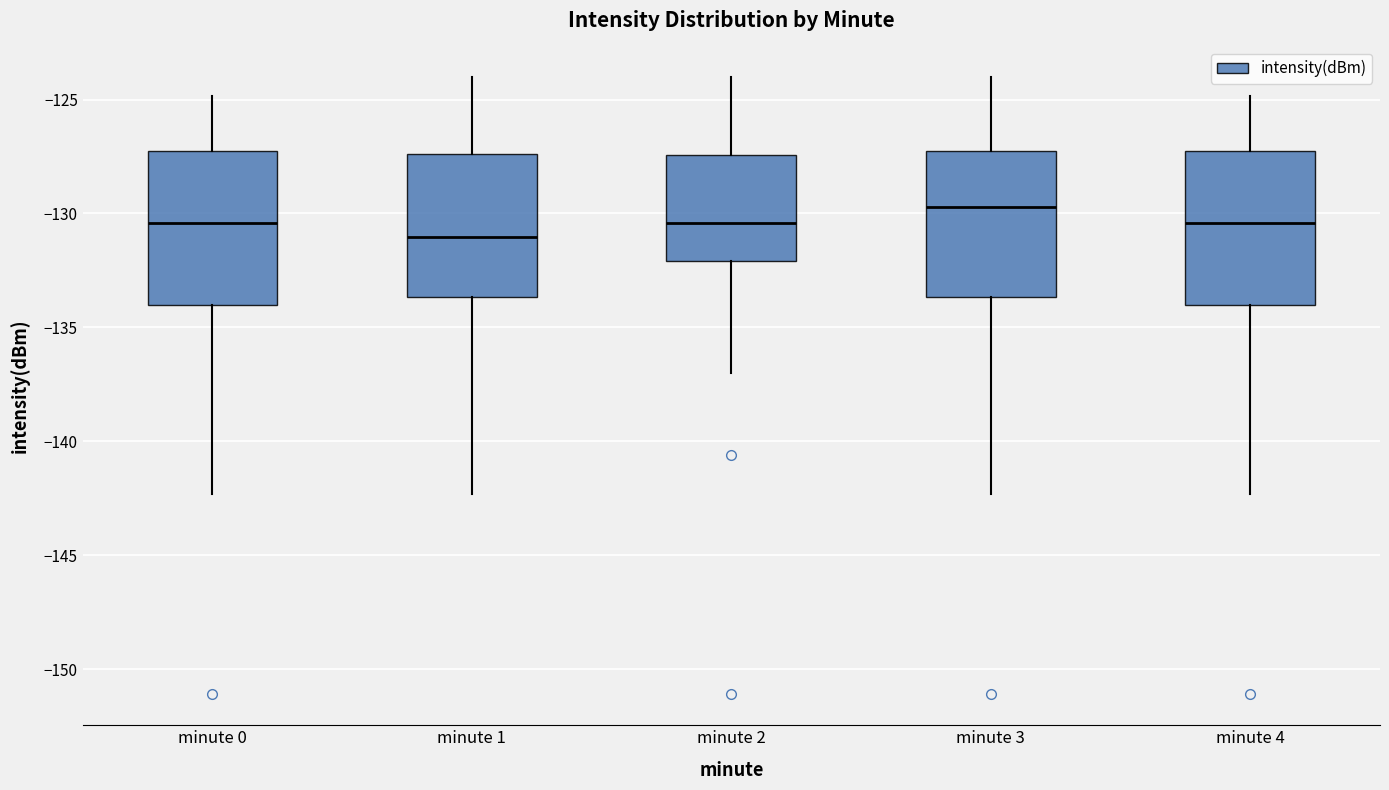

Reading left to right, read every box against the y-axis: the position of its median line, the range the box covers, and the ends of its whiskers. The values are not printed on the chart, so give them approximately, as read against the axis.

minute 0: median -130.5, box -134.0 to -127.5, whiskers -142.5 to -125.0
minute 1: median -131.0, box -133.5 to -127.5, whiskers -142.5 to -124.0
minute 2: median -130.5, box -132.0 to -127.5, whiskers -137.0 to -124.0
minute 3: median -129.5, box -133.5 to -127.5, whiskers -142.5 to -124.0
minute 4: median -130.5, box -134.0 to -127.5, whiskers -142.5 to -125.0